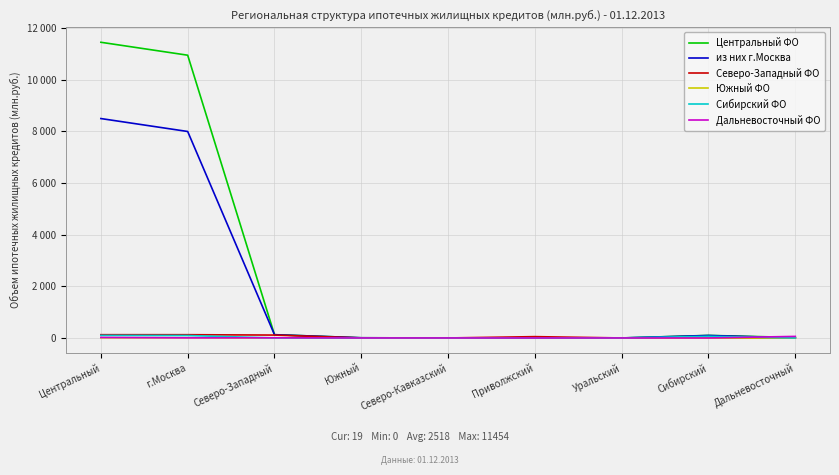

Reading left to right, what are all the values shown in this chart?

Центральный ФО: Центральный=11454	г.Москва=10953	Северо-Западный=126	Южный=7	Северо-Кавказский=0	Приволжский=0	Уральский=0	Сибирский=99	Дальневосточный=19
из них г.Москва: Центральный=8499	г.Москва=7998	Северо-Западный=126	Южный=7	Северо-Кавказский=0	Приволжский=0	Уральский=0	Сибирский=95	Дальневосточный=4
Северо-Западный ФО: Центральный=126	г.Москва=126	Северо-Западный=112	Южный=0	Северо-Кавказский=0	Приволжский=51	Уральский=0	Сибирский=0	Дальневосточный=0
Южный ФО: Центральный=7	г.Москва=7	Северо-Западный=0	Южный=0	Северо-Кавказский=0	Приволжский=0	Уральский=0	Сибирский=0	Дальневосточный=0
Сибирский ФО: Центральный=99	г.Москва=95	Северо-Западный=0	Южный=0	Северо-Кавказский=0	Приволжский=0	Уральский=0	Сибирский=64	Дальневосточный=0
Дальневосточный ФО: Центральный=19	г.Москва=4	Северо-Западный=6	Южный=0	Северо-Кавказский=0	Приволжский=0	Уральский=0	Сибирский=0	Дальневосточный=60